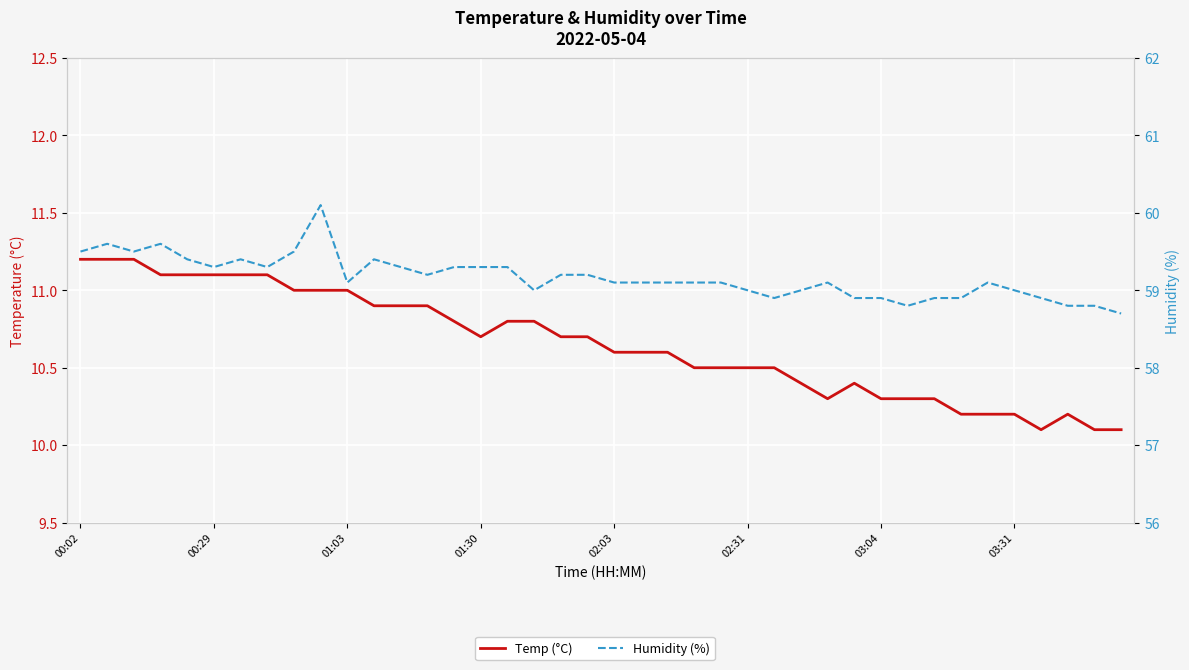

True or false: Temp (°C) has a value of 3.0 at 33.

False